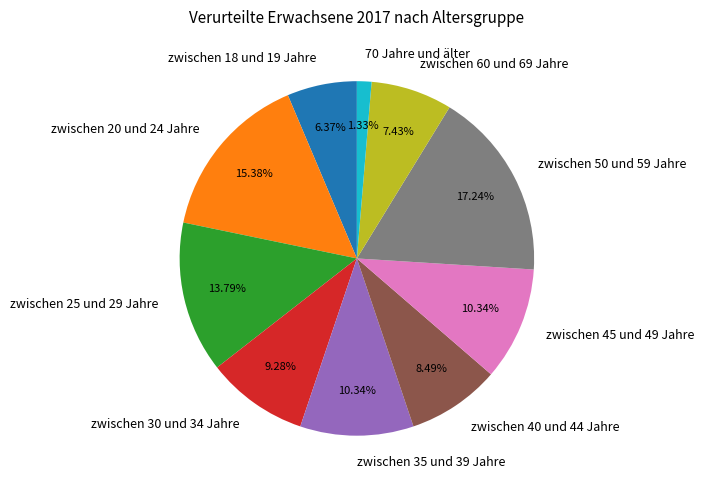

Between zwischen 25 und 29 Jahre and zwischen 20 und 24 Jahre, which is larger?

zwischen 20 und 24 Jahre